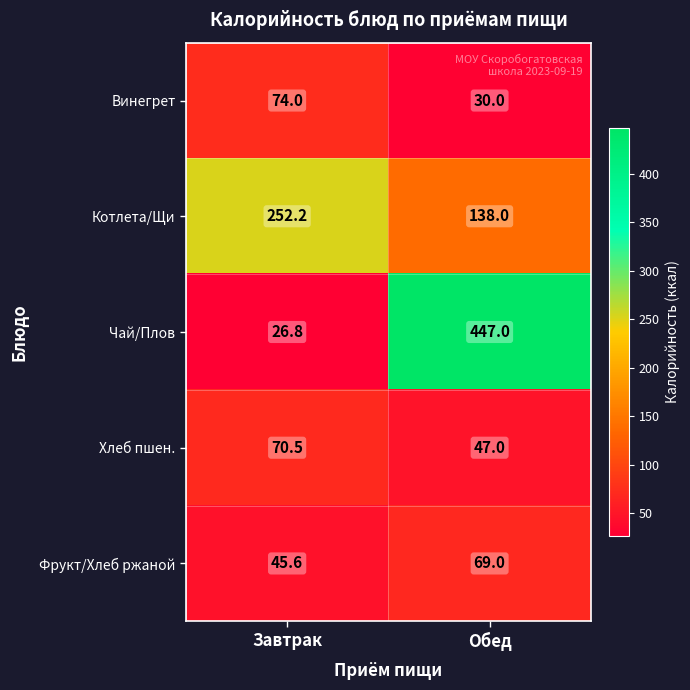

What is the difference between the maximum and minimum values in the Чай/Плов series?

420.2